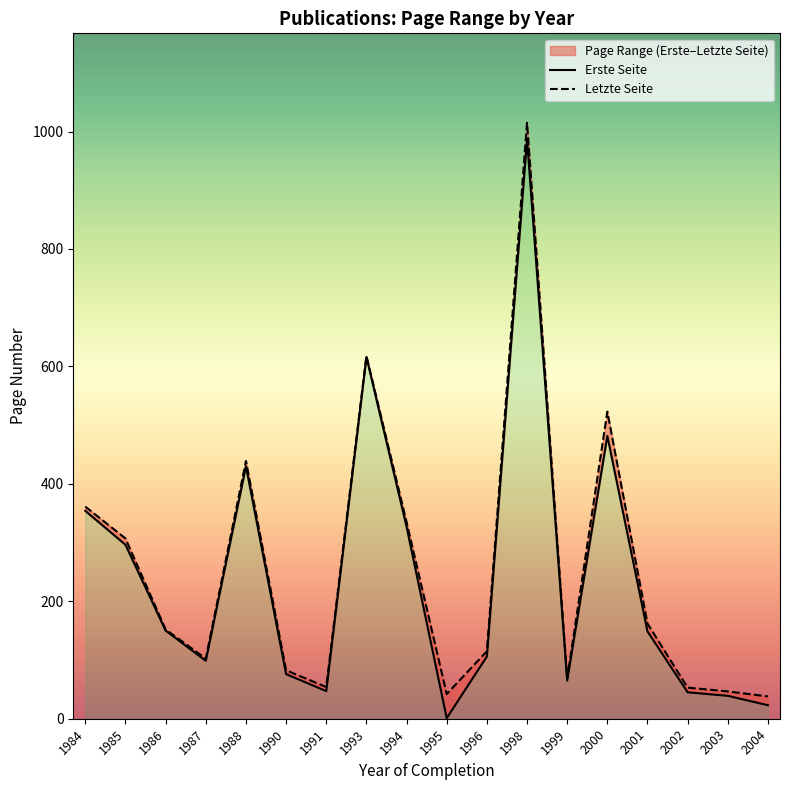

How many lines are shown in the chart?

2